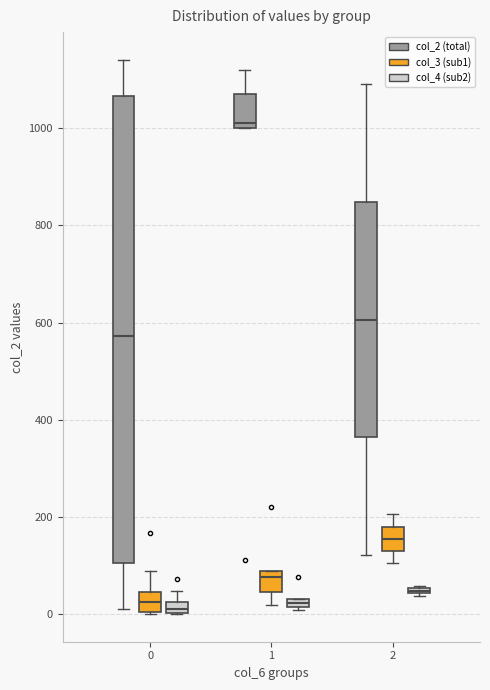

Where is the lower edge of the box for 0 (col_2 (total)) on the y-axis? The values are not printed on the chart, so give them approximately, as read against the axis.

100